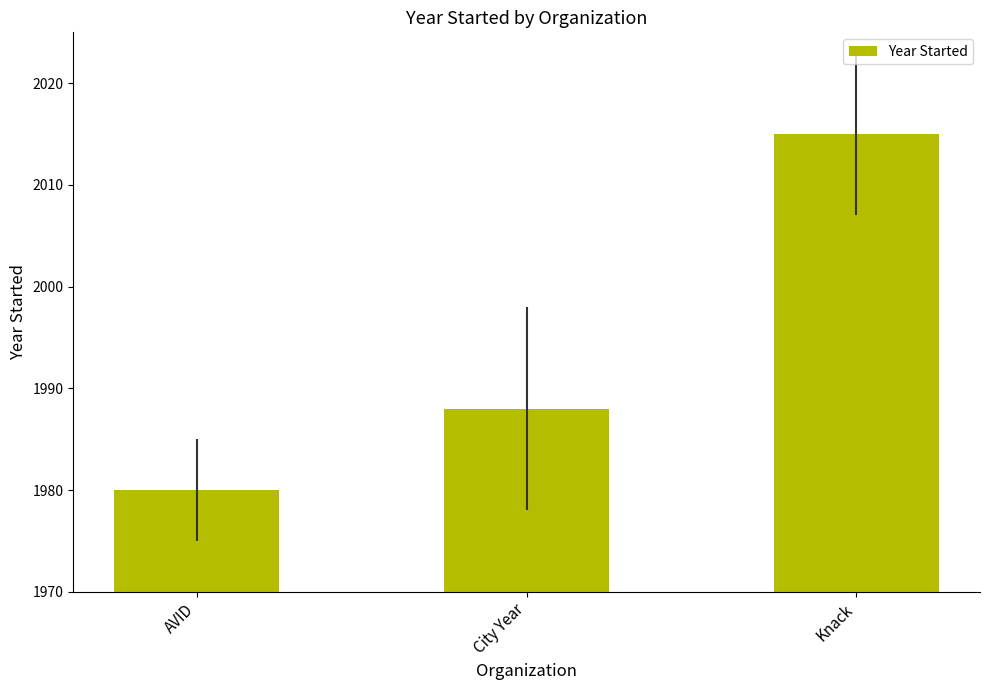

What is the difference between the values at AVID and City Year?

8